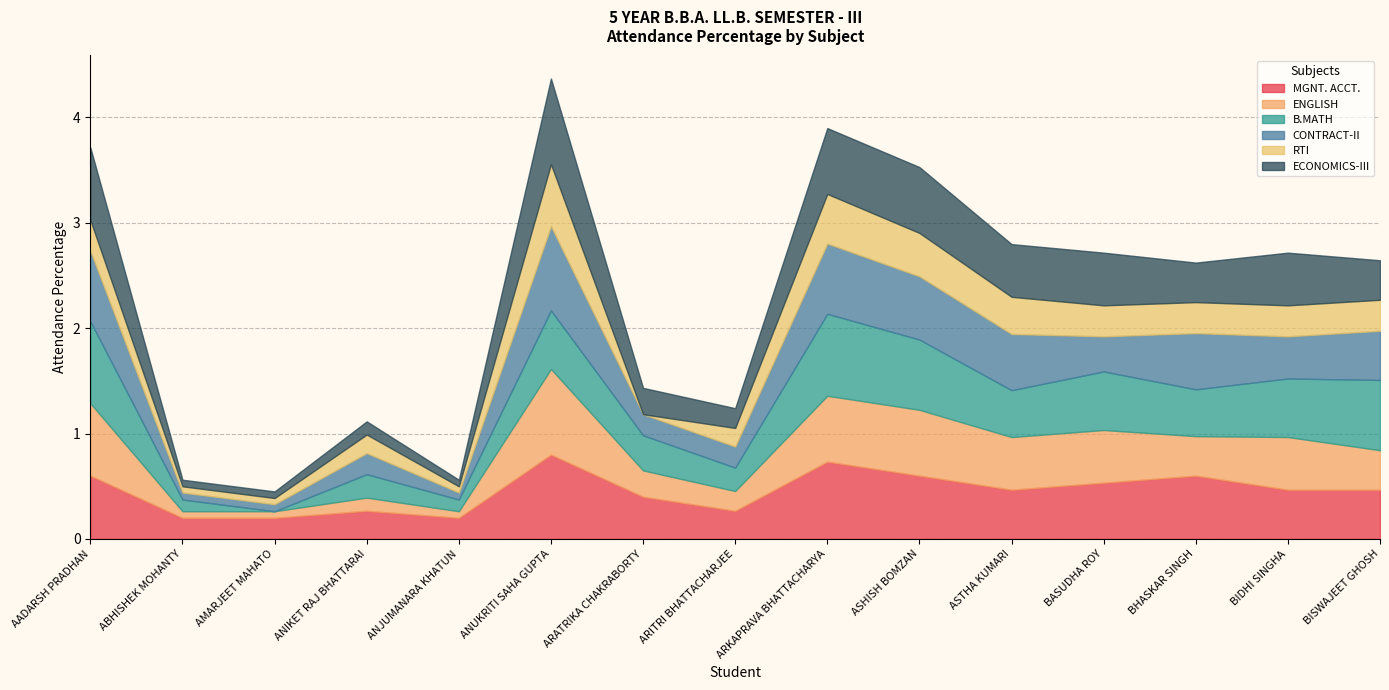

What is the sum of the B.MATH values at ASHISH BOMZAN and ABHISHEK MOHANTY?

0.8